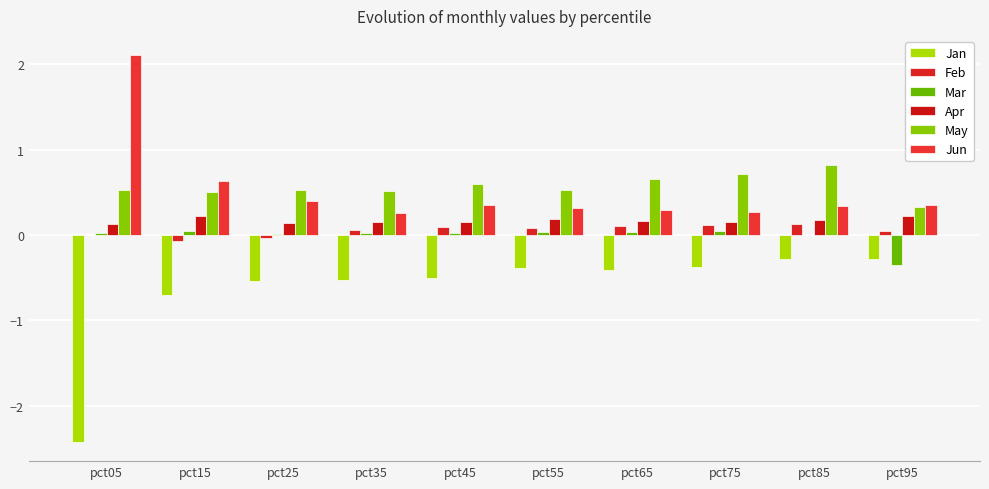

Where is May nearest to the value 0?

pct95